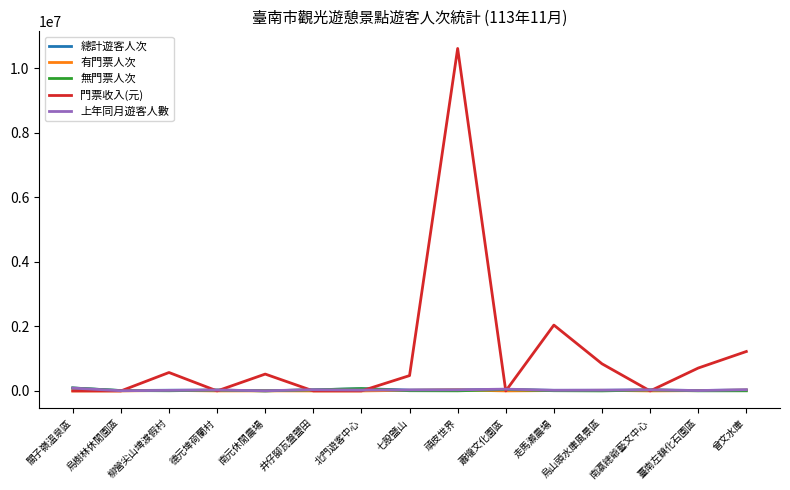

What position from the left is 七股鹽山?

8